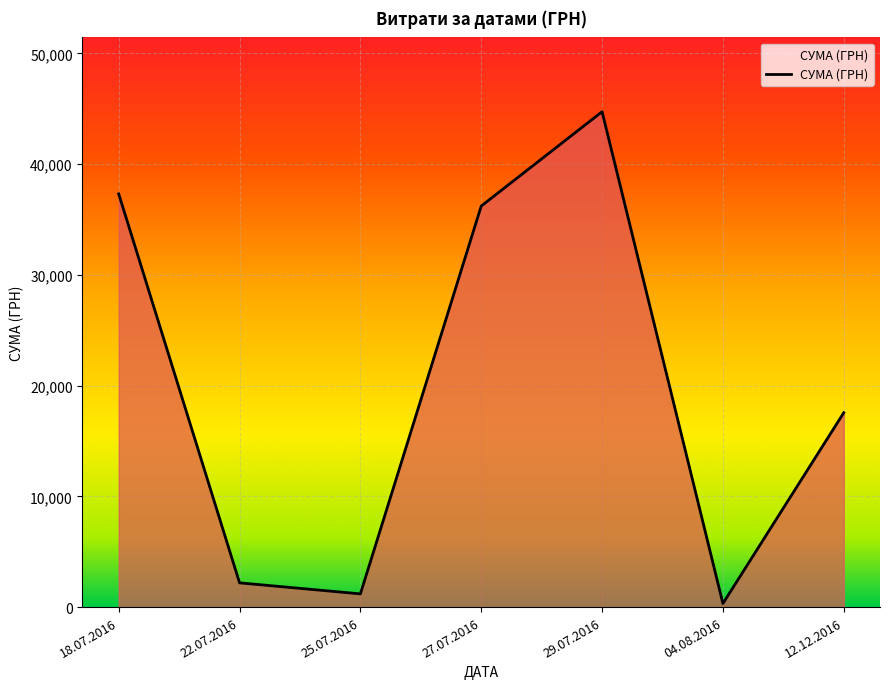

How many lines are shown in the chart?

1